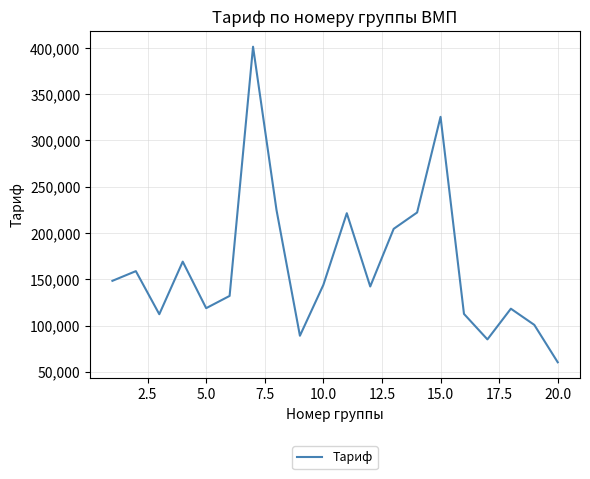

What is the smallest value displayed?

60352